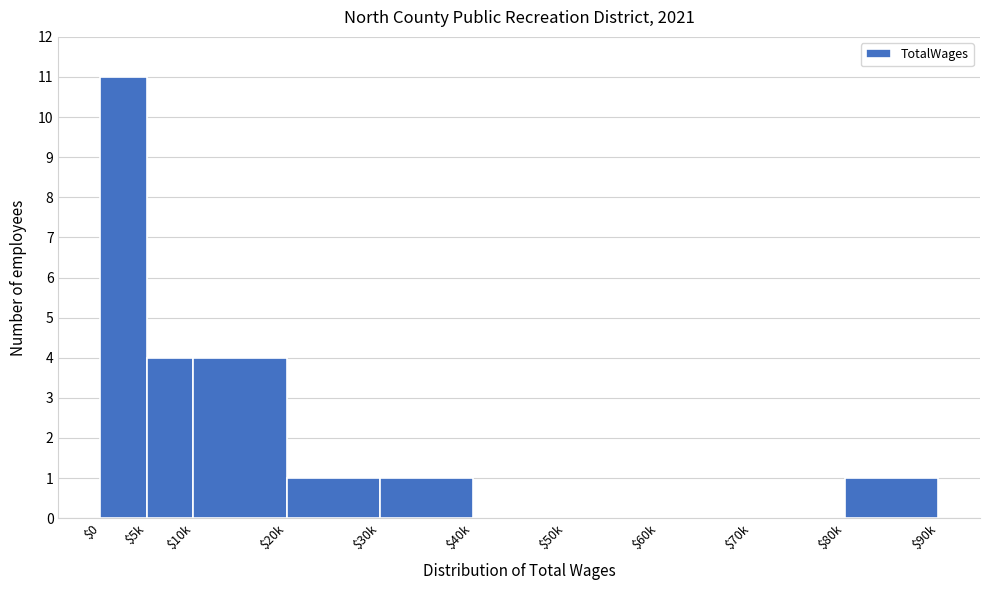

What is the sum of all values?

22